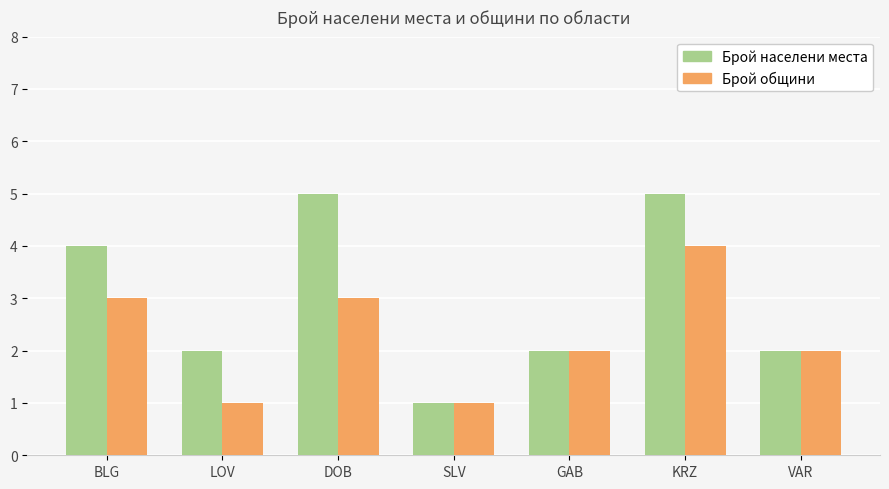

At which label does Брой общини first exceed 2?

BLG